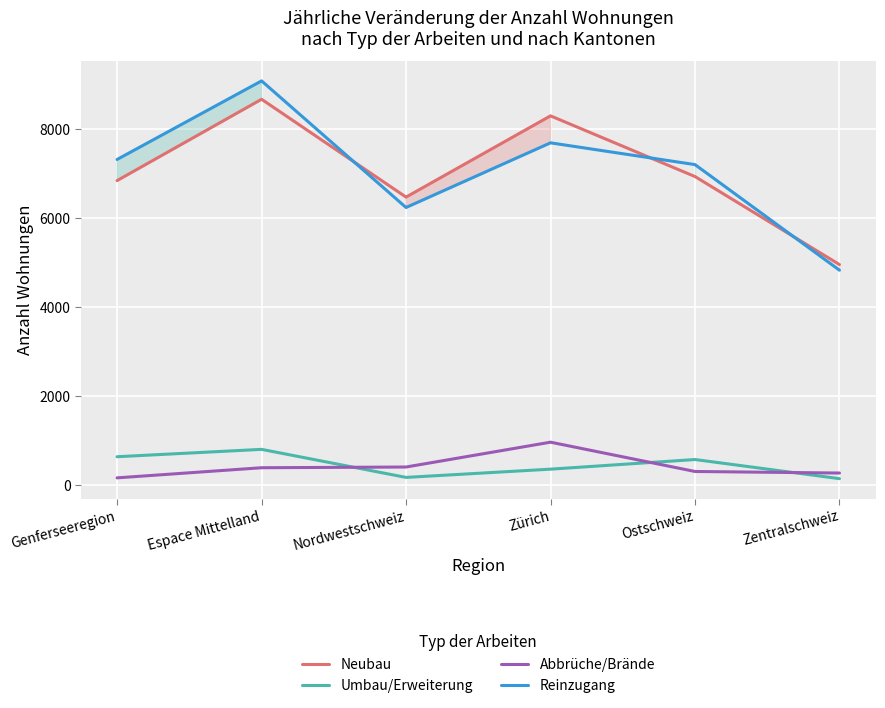

At how many categories does at least one series exceed 5017?

5